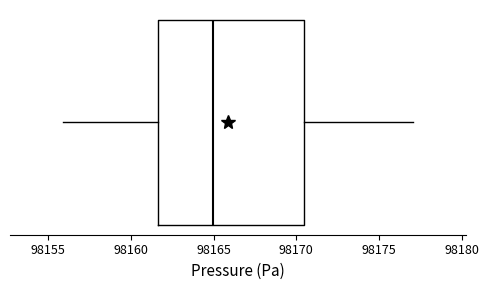

Transcribe this box plot: give where the median line is, the range the box spans, and where the two whiskers end, as read against the x-axis. The values are not printed on the chart, so give them approximately, as read against the axis.

median 98165.0, box 98161.5 to 98170.5, whiskers 98156.0 to 98177.0